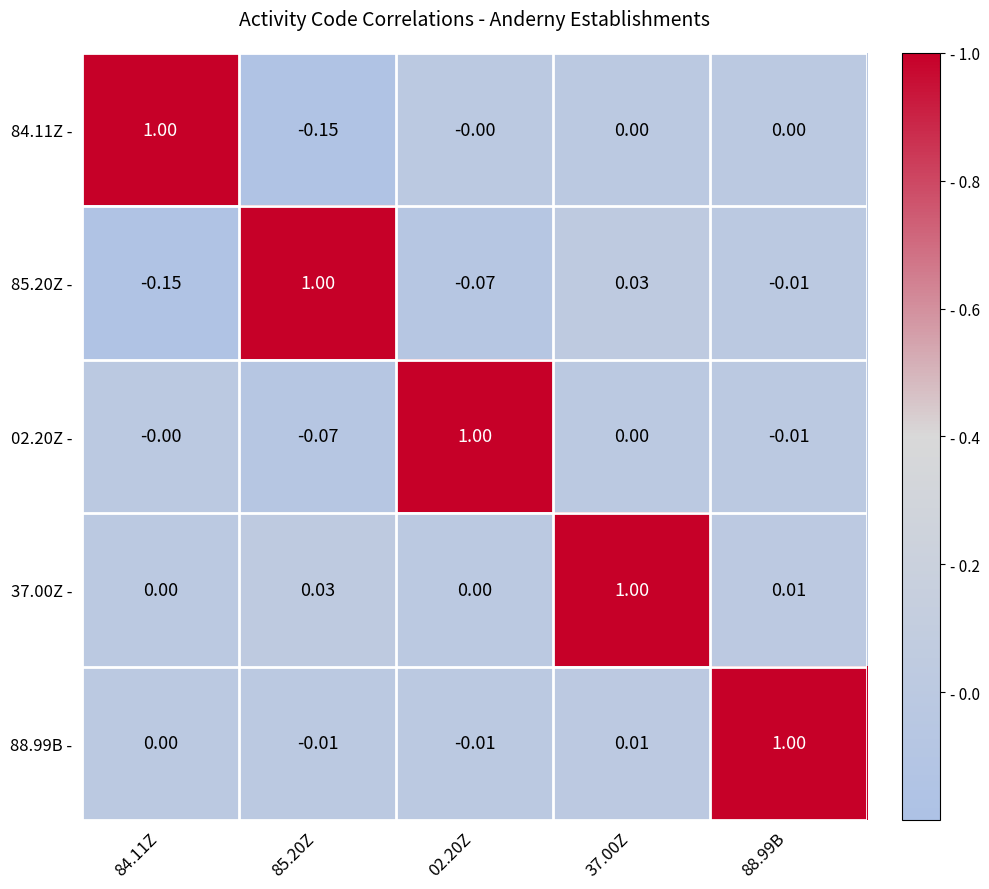

Is the value of 37.00Z - at 02.20Z greater than the value of 02.20Z - at 02.20Z?

No